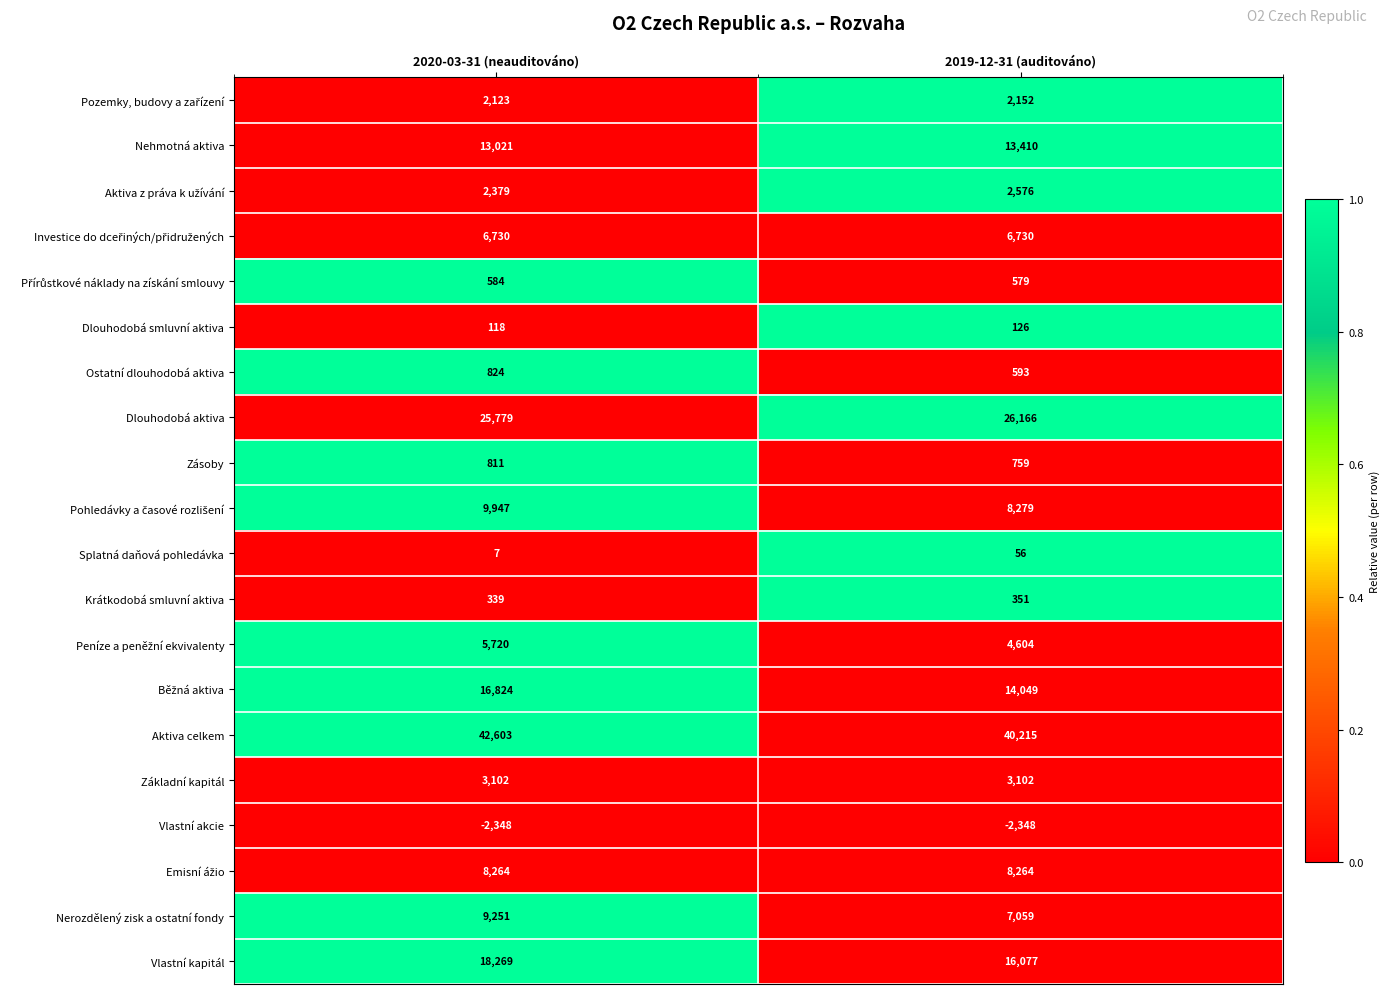

The Nehmotná aktiva series shows 20153 at 2020-03-31 (neauditováno). True or false?

False